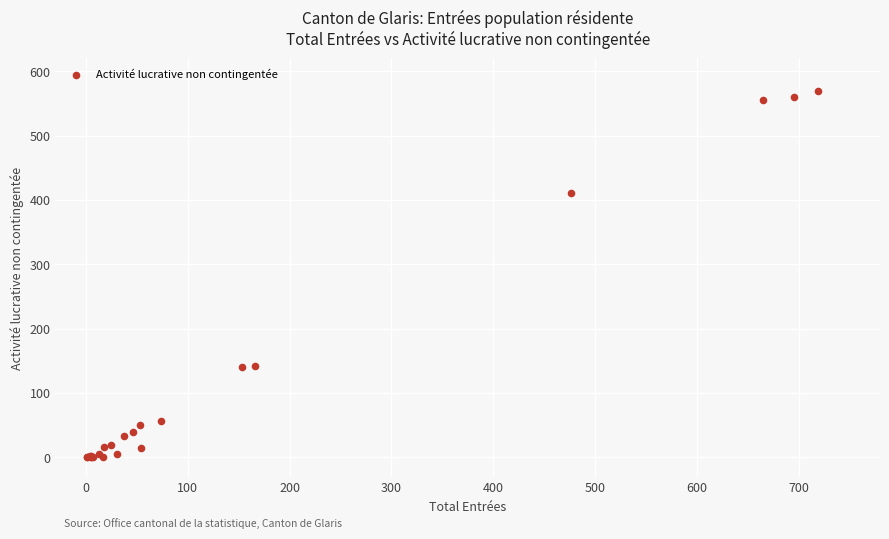

What Y value in the scatter plot is closest to 285?

411